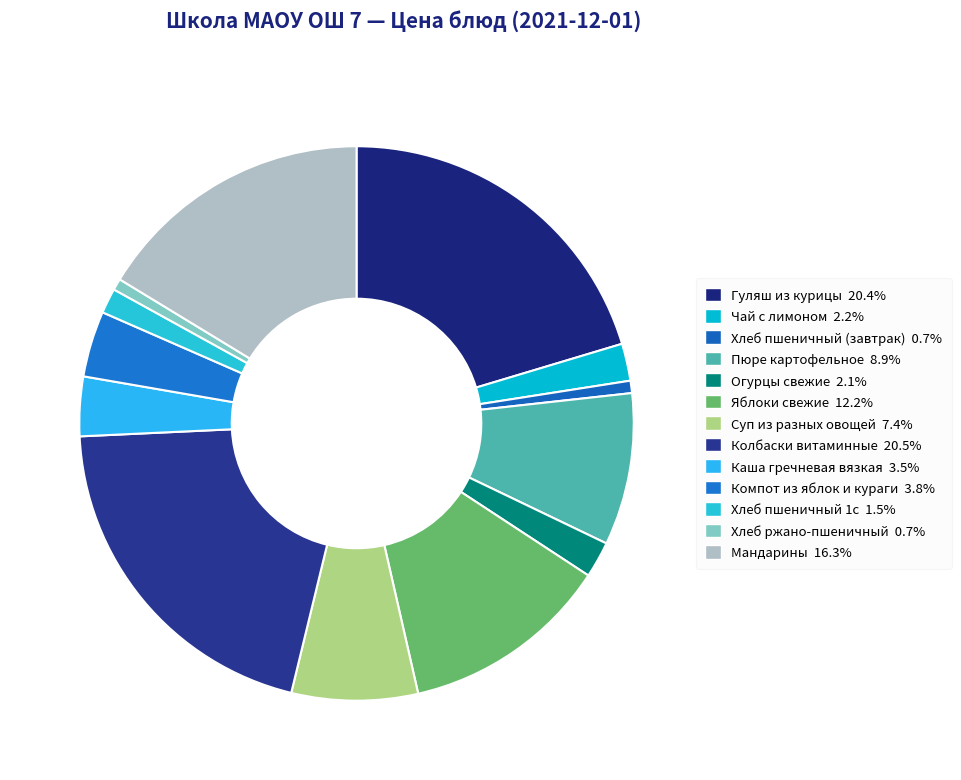

Between Каша гречневая вязкая and Хлеб пшеничный (завтрак), which is larger?

Каша гречневая вязкая